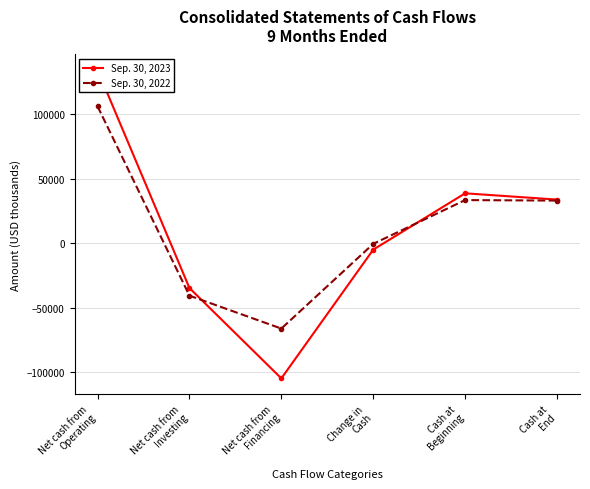

Reading left to right, transcribe all the data shown in this chart.

Sep. 30, 2023: Net cash from
Operating=134409	Net cash from
Investing=-34621	Net cash from
Financing=-104649	Change in
Cash=-4861	Cash at
Beginning=38779	Cash at
End=33918
Sep. 30, 2022: Net cash from
Operating=106184	Net cash from
Investing=-40530	Net cash from
Financing=-66041	Change in
Cash=-387	Cash at
Beginning=33526	Cash at
End=33139